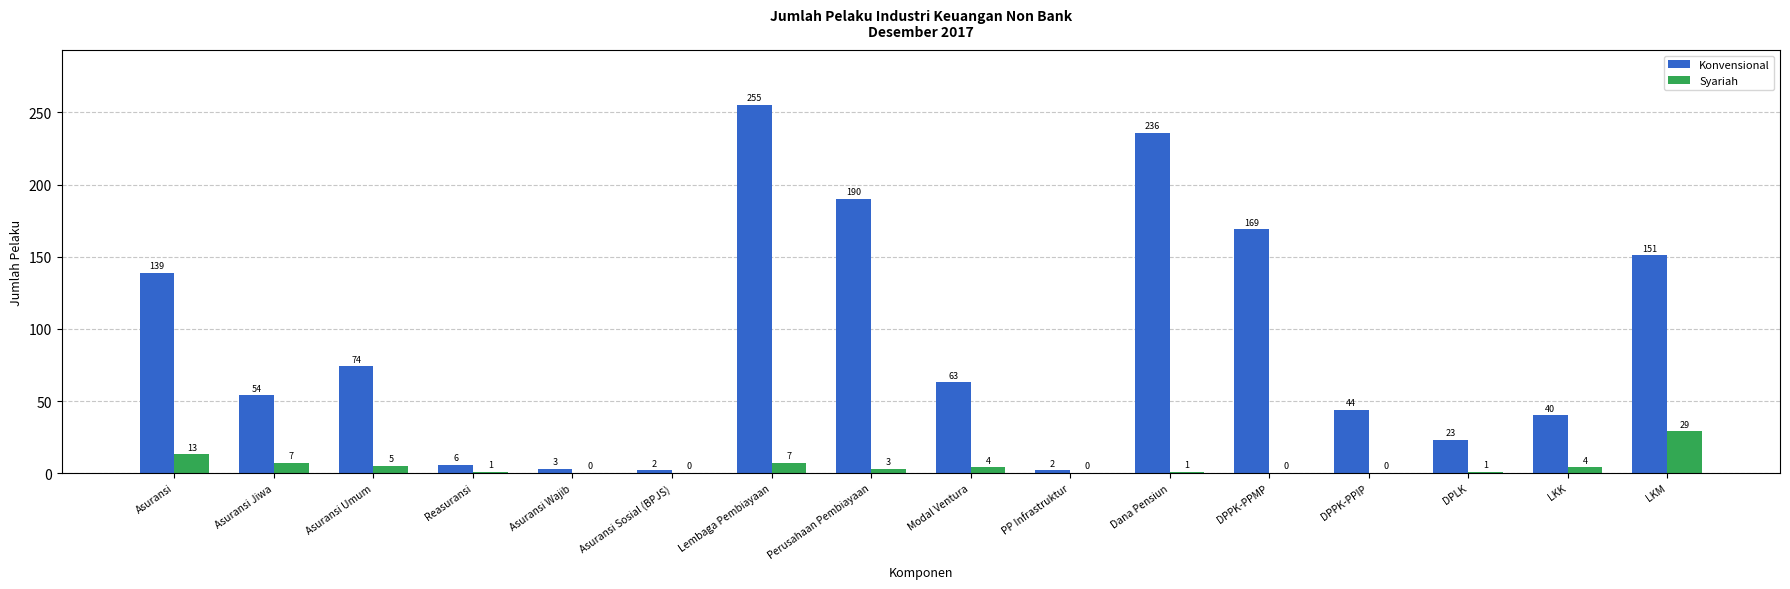

What is the sum of all Konvensional values?

1451